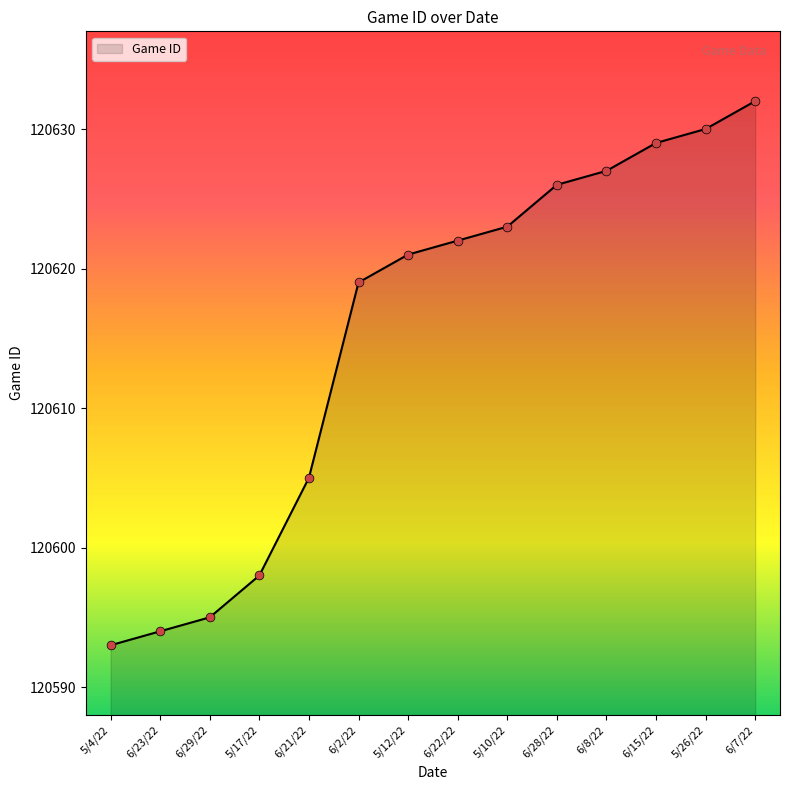

Which has a higher value, 5/10/22 or 6/29/22?

5/10/22